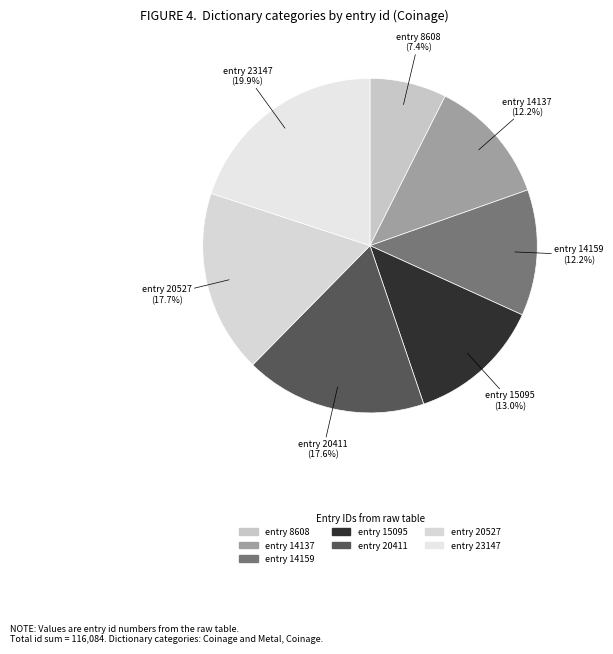

Which category has the biggest portion of the pie?

entry 23147